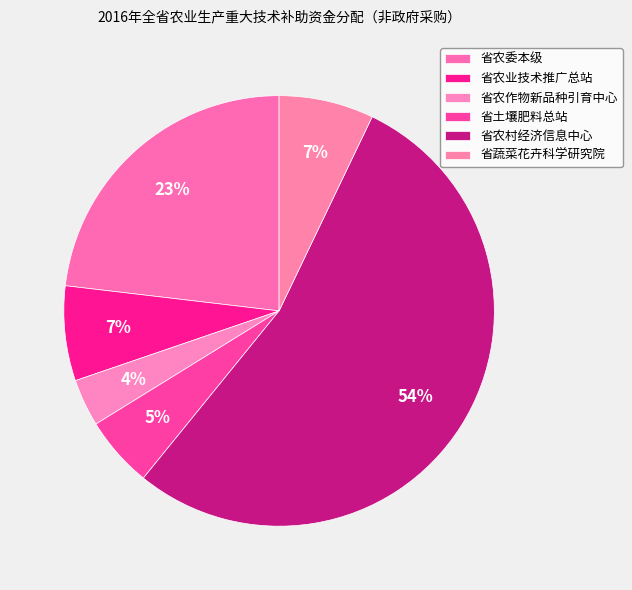

Which slice represents more than half of the pie?

省农村经济信息中心